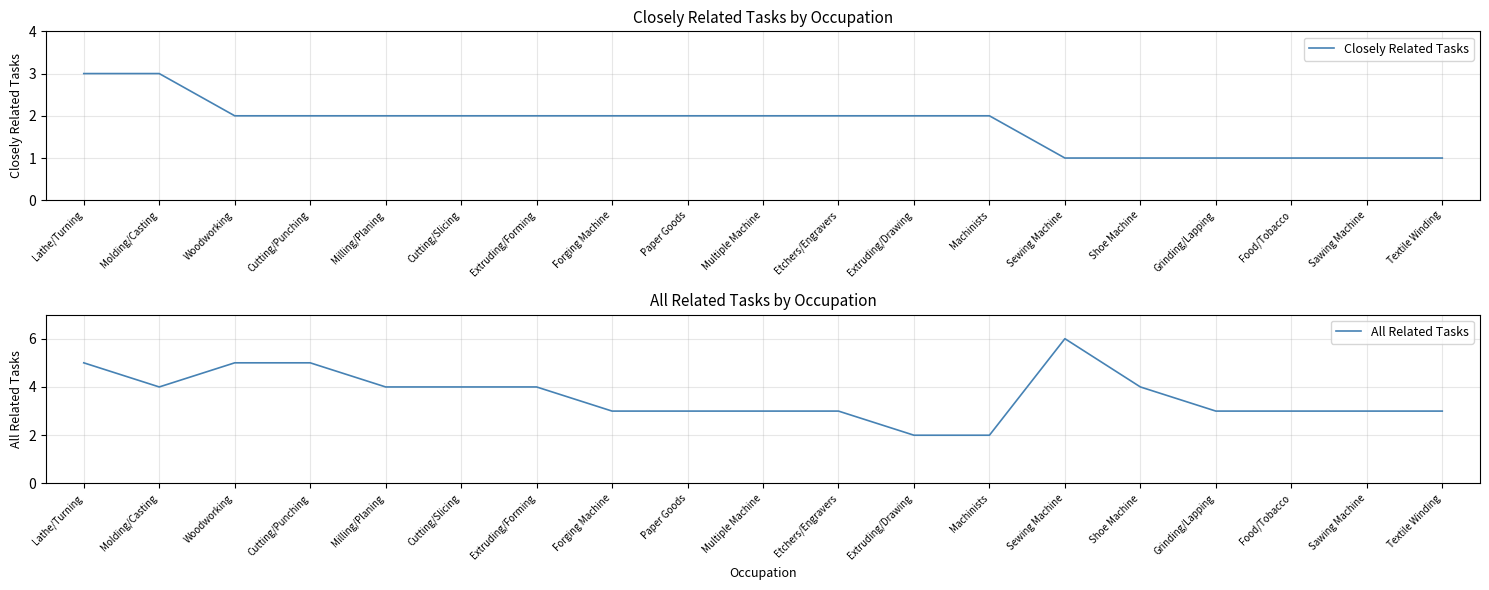

What is the difference between the highest and lowest values at Lathe/Turning?

2